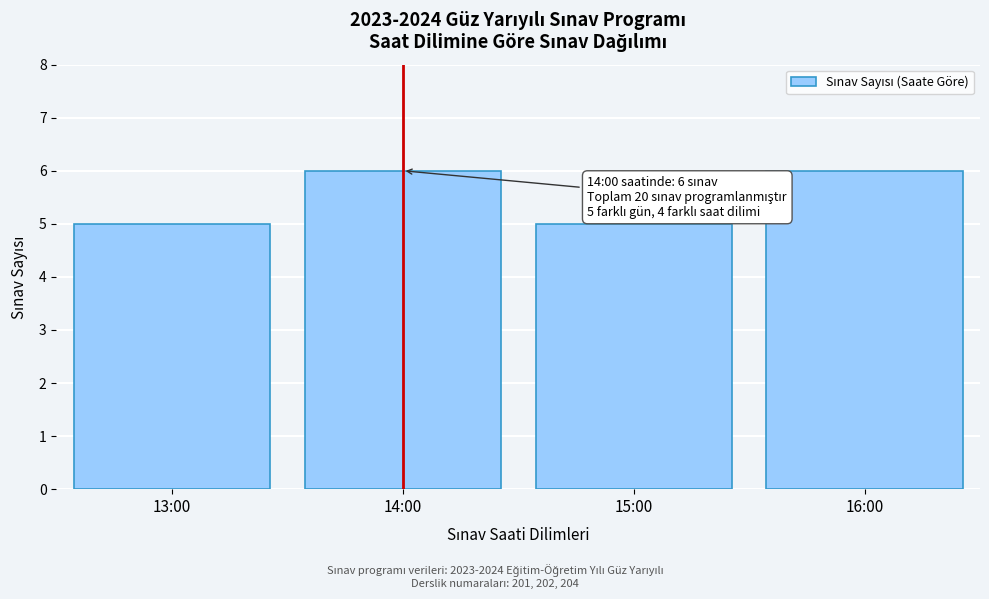

Reading left to right, list all the values displayed in this chart.

5	6	5	6